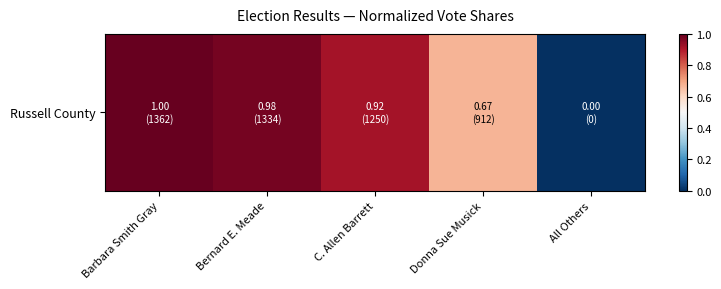

Rank the categories by value from highest to lowest.

Barbara Smith Gray, Bernard E. Meade, C. Allen Barrett, Donna Sue Musick, All Others